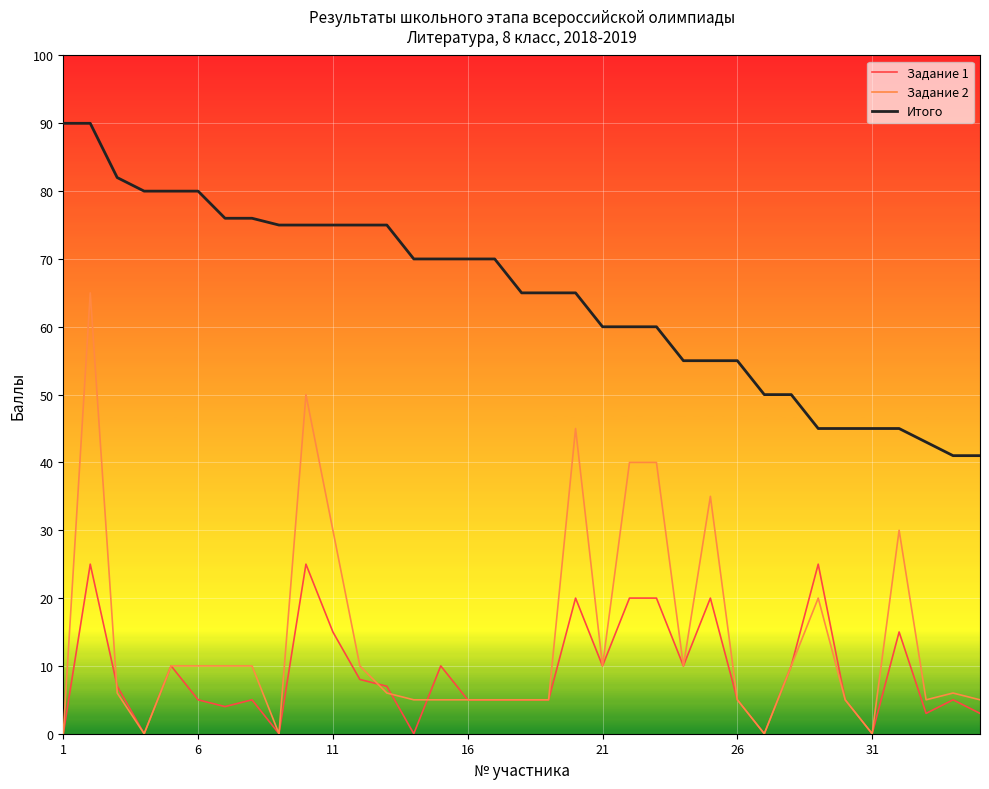

Which series has the largest range (max minus min)?

Задание 2